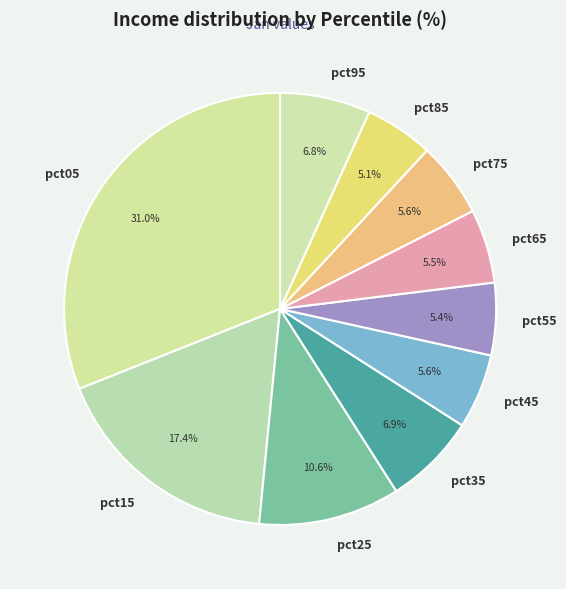

The pct45 slice represents 13% of the pie. True or false?

False